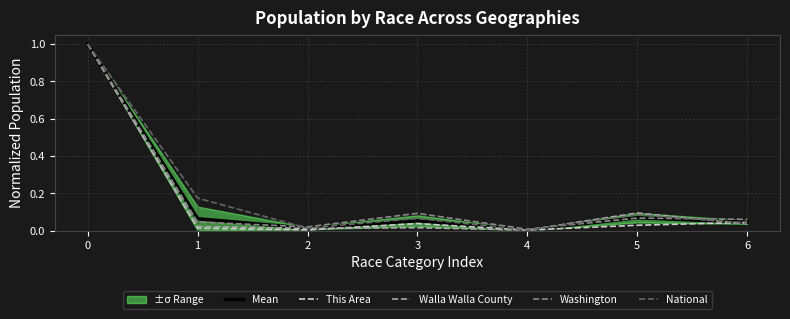

At how many categories does at least one series exceed 0?

7